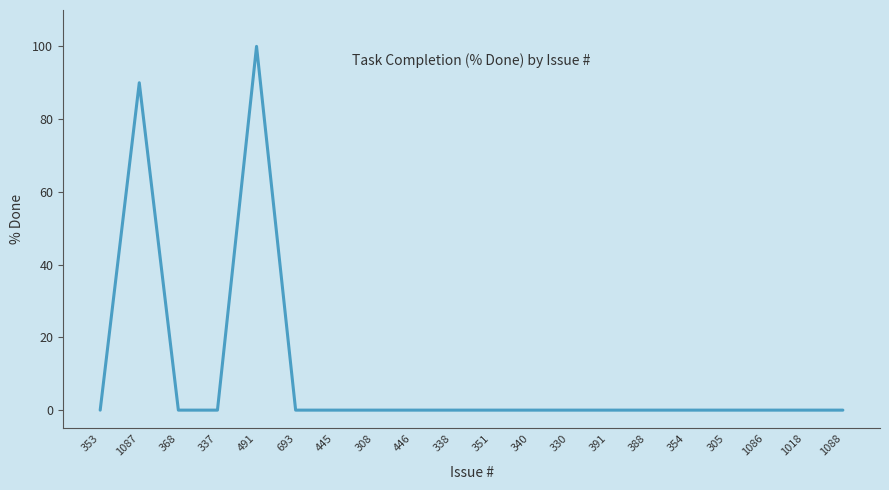

What is the sum of the values at 1087 and 368?

90